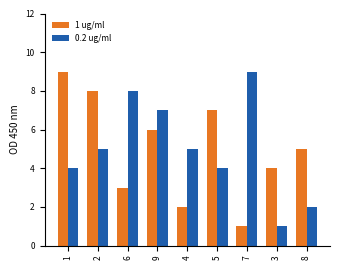

The 0.2 ug/ml series shows 4 at 1. True or false?

True